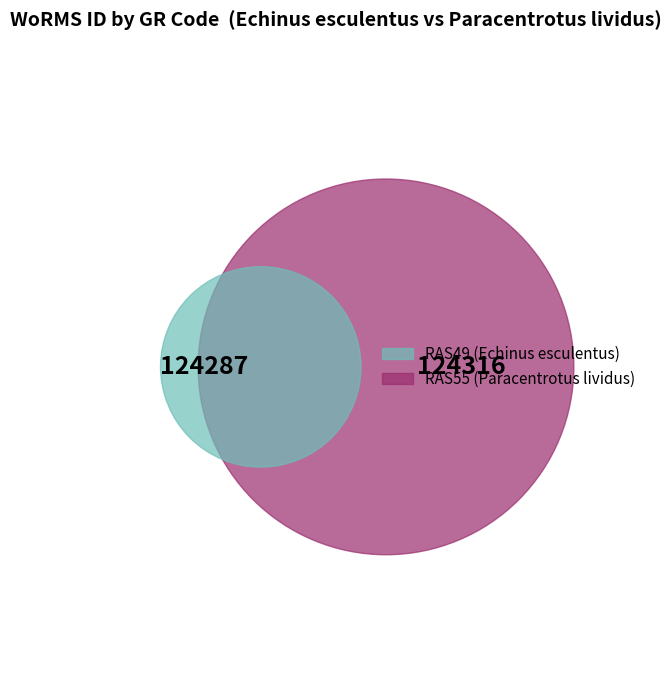

True or false: RAS49 accounts for 50% of the total.

True